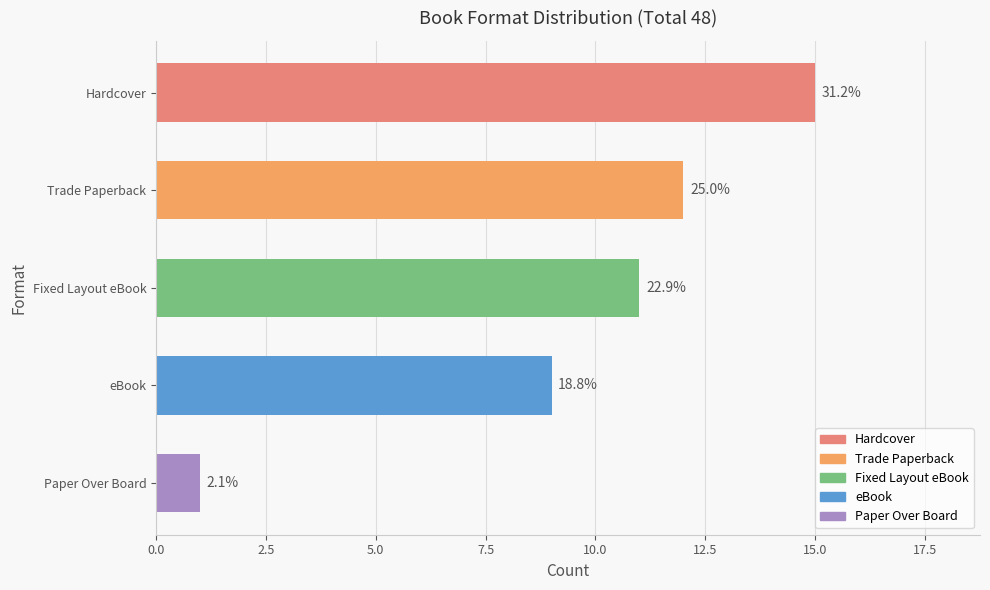

Are the bars horizontal?

Yes